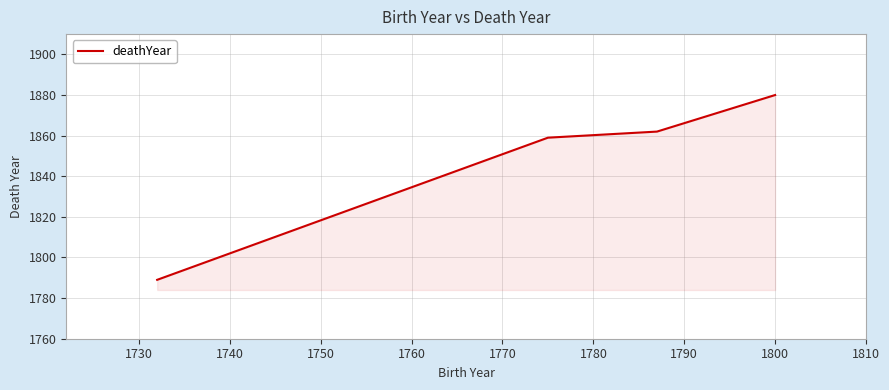

Does the chart display data point markers on the line(s)?

No